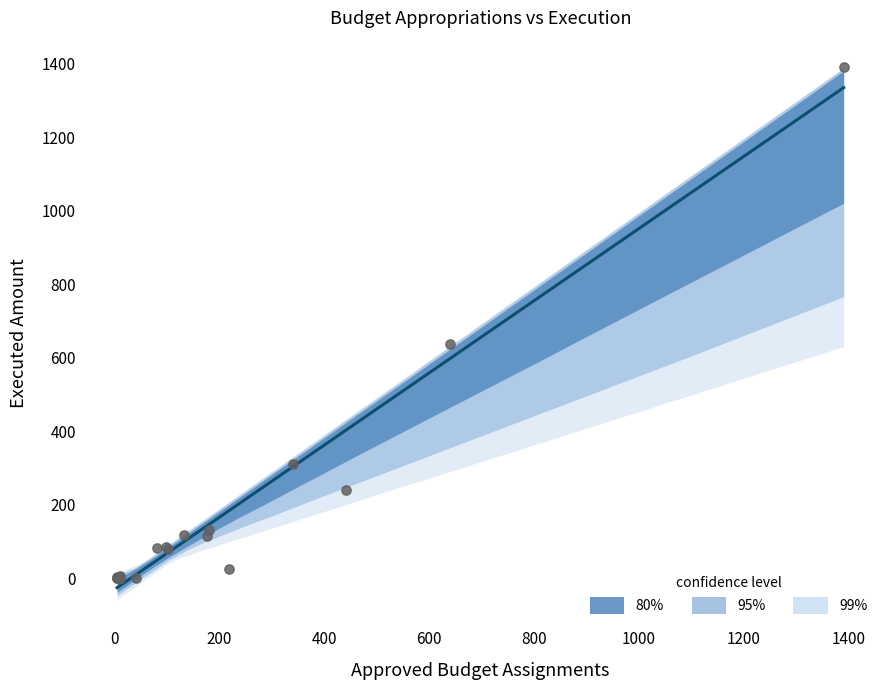

What Y value in the scatter plot is closest to 695?

637.7